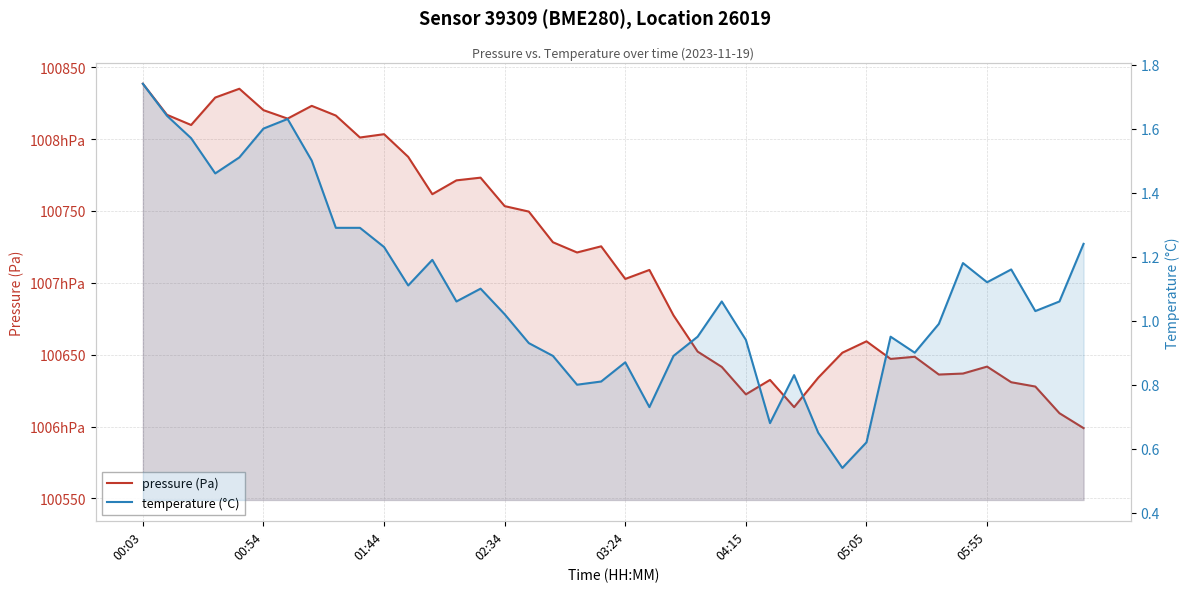

What is the difference between the second highest and second lowest values in the pressure (Pa) series?

225.8